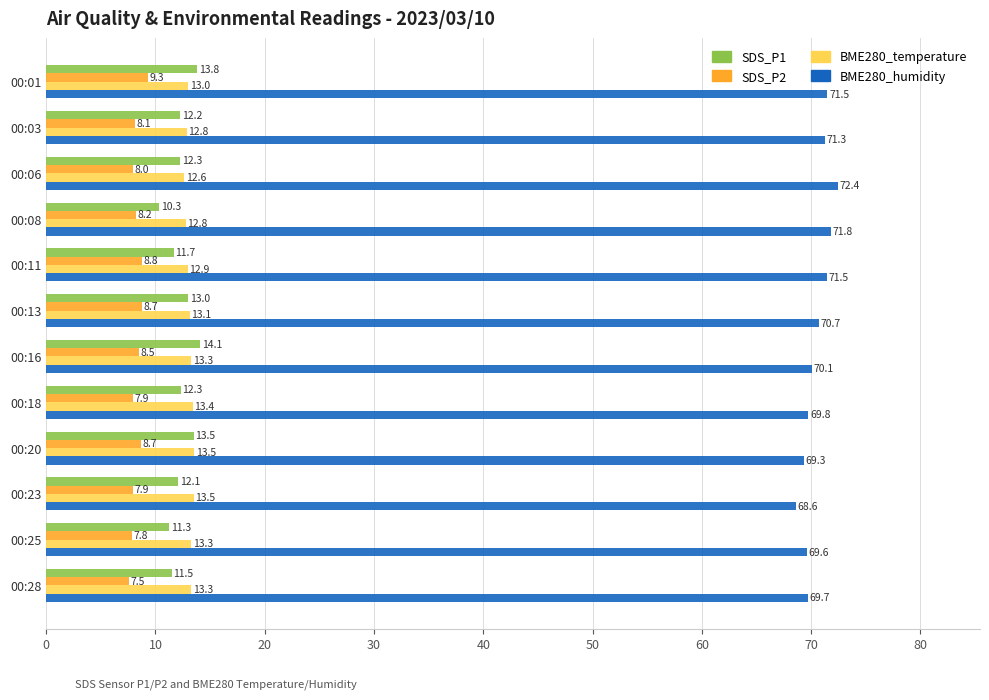

Which series has the largest total across all categories?

BME280_humidity